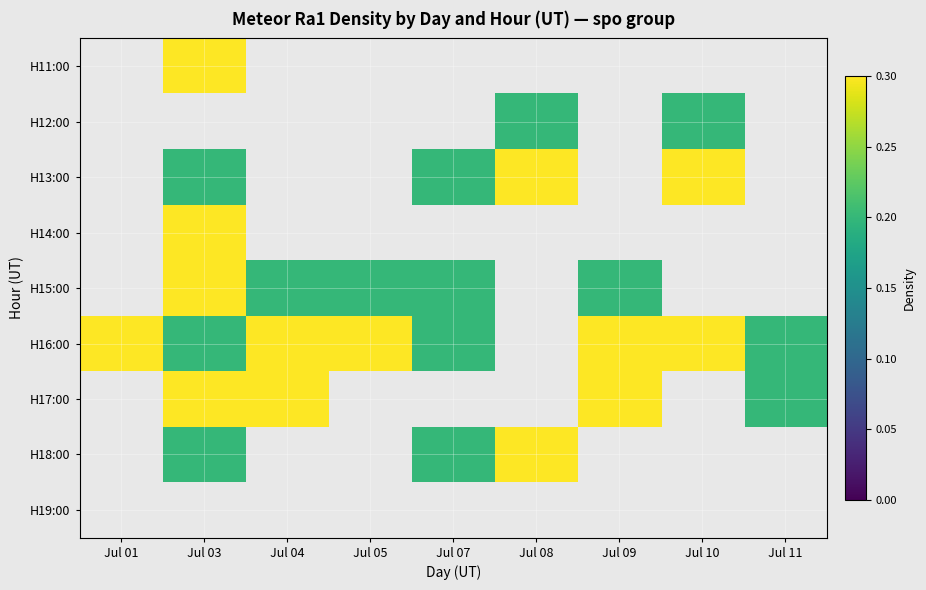

Reading right to left, list all the values displayed in this chart.

H11:00: Jul 11=0.0	Jul 10=0.0	Jul 09=0.0	Jul 08=0.0	Jul 07=0.0	Jul 05=0.0	Jul 04=0.0	Jul 03=0.4	Jul 01=0.0
H12:00: Jul 11=0.0	Jul 10=0.2	Jul 09=0.0	Jul 08=0.2	Jul 07=0.0	Jul 05=0.0	Jul 04=0.0	Jul 03=0.0	Jul 01=0.0
H13:00: Jul 11=0.0	Jul 10=0.6	Jul 09=0.0	Jul 08=0.4	Jul 07=0.2	Jul 05=0.0	Jul 04=0.0	Jul 03=0.2	Jul 01=0.0
H14:00: Jul 11=0.0	Jul 10=0.0	Jul 09=0.0	Jul 08=0.0	Jul 07=0.0	Jul 05=0.0	Jul 04=0.0	Jul 03=0.6	Jul 01=0.0
H15:00: Jul 11=0.0	Jul 10=0.0	Jul 09=0.2	Jul 08=0.0	Jul 07=0.2	Jul 05=0.2	Jul 04=0.2	Jul 03=0.4	Jul 01=0.0
H16:00: Jul 11=0.2	Jul 10=0.4	Jul 09=1.0	Jul 08=0.0	Jul 07=0.2	Jul 05=0.6	Jul 04=0.6	Jul 03=0.2	Jul 01=0.8
H17:00: Jul 11=0.2	Jul 10=0.0	Jul 09=0.4	Jul 08=0.0	Jul 07=0.0	Jul 05=0.0	Jul 04=0.8	Jul 03=0.4	Jul 01=0.0
H18:00: Jul 11=0.0	Jul 10=0.0	Jul 09=0.0	Jul 08=0.4	Jul 07=0.2	Jul 05=0.0	Jul 04=0.0	Jul 03=0.2	Jul 01=0.0
H19:00: Jul 11=0.0	Jul 10=0.0	Jul 09=0.0	Jul 08=0.0	Jul 07=0.0	Jul 05=0.0	Jul 04=0.0	Jul 03=0.0	Jul 01=0.0